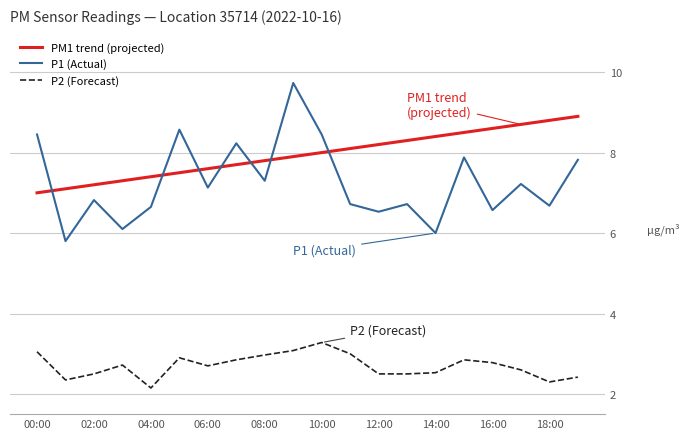

What is the sum of all P1 (Actual) values?

145.4